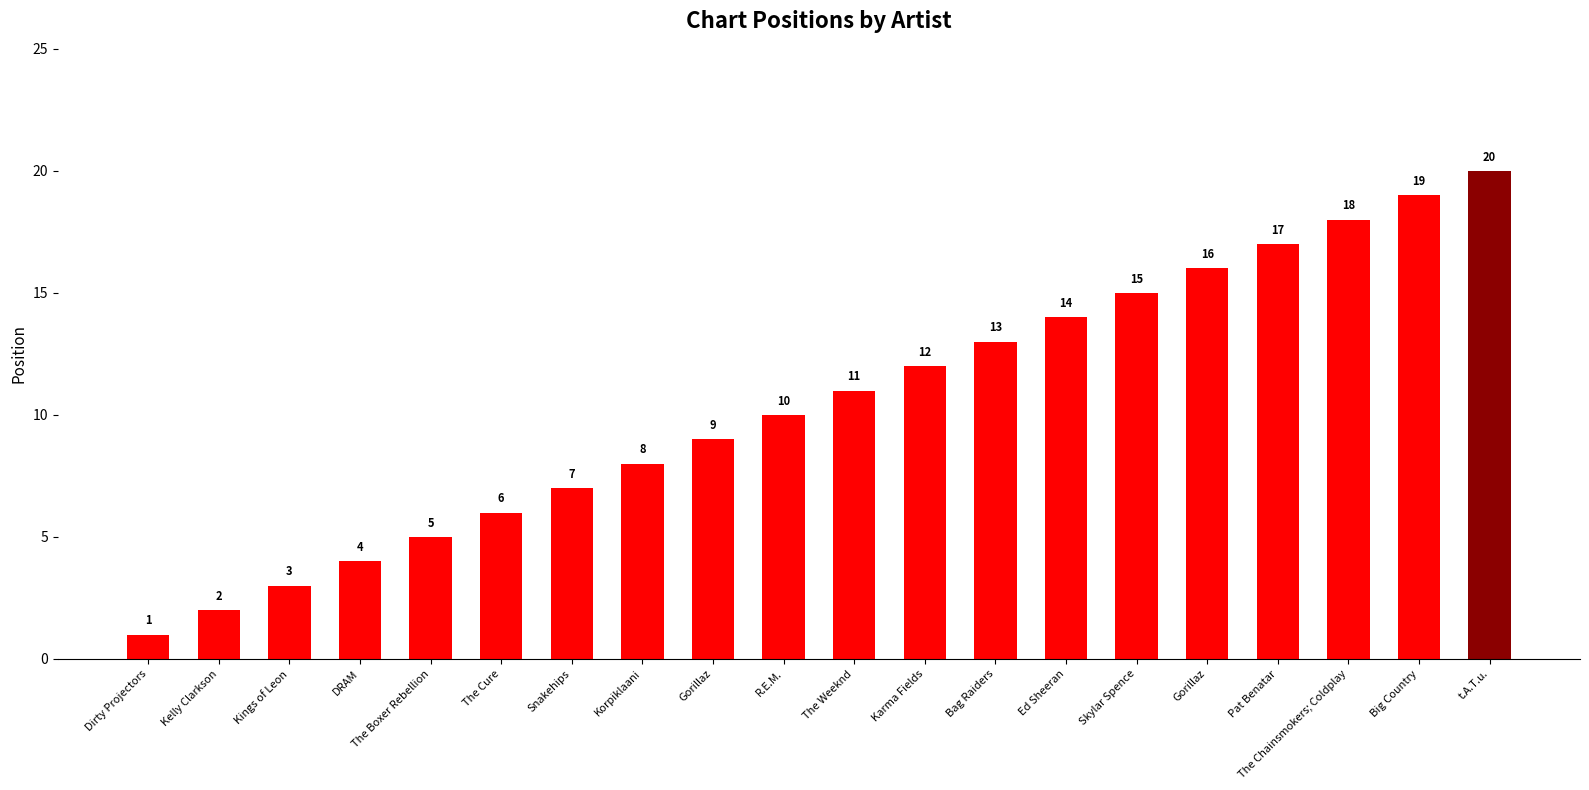

Reading right to left, extract all data points from this chart.

20	19	18	17	16	15	14	13	12	11	10	9	8	7	6	5	4	3	2	1